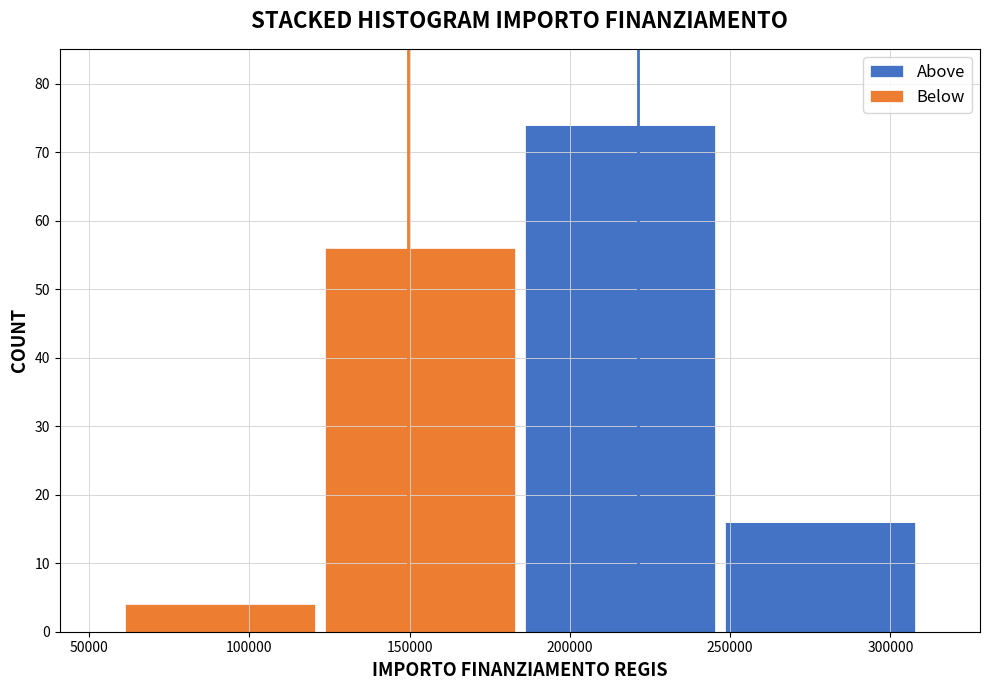

Which range on the x-axis has the tallest stacked bar (by total height)?

185000 to 245000